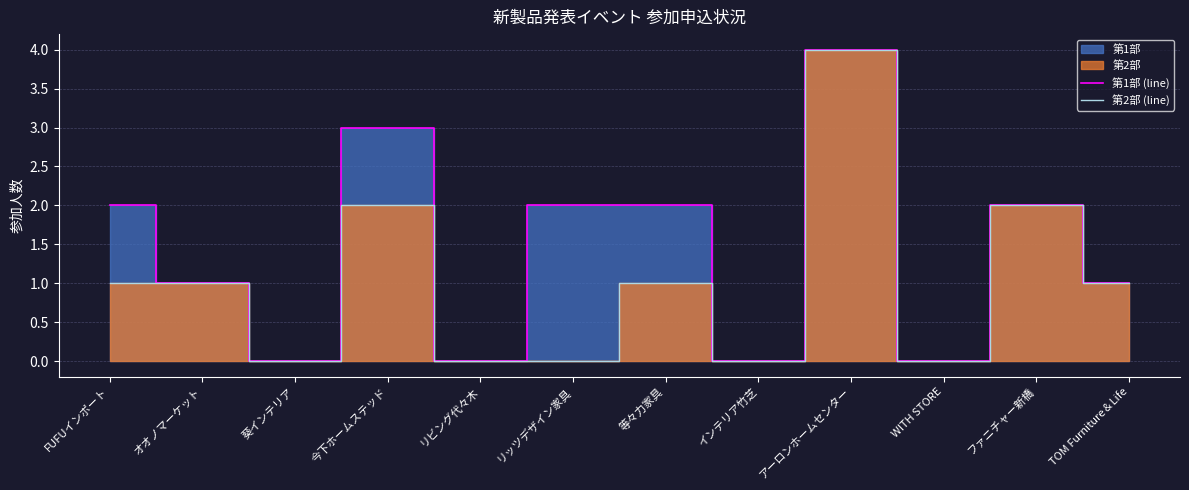

What is the maximum value for 第2部 (line)?

4